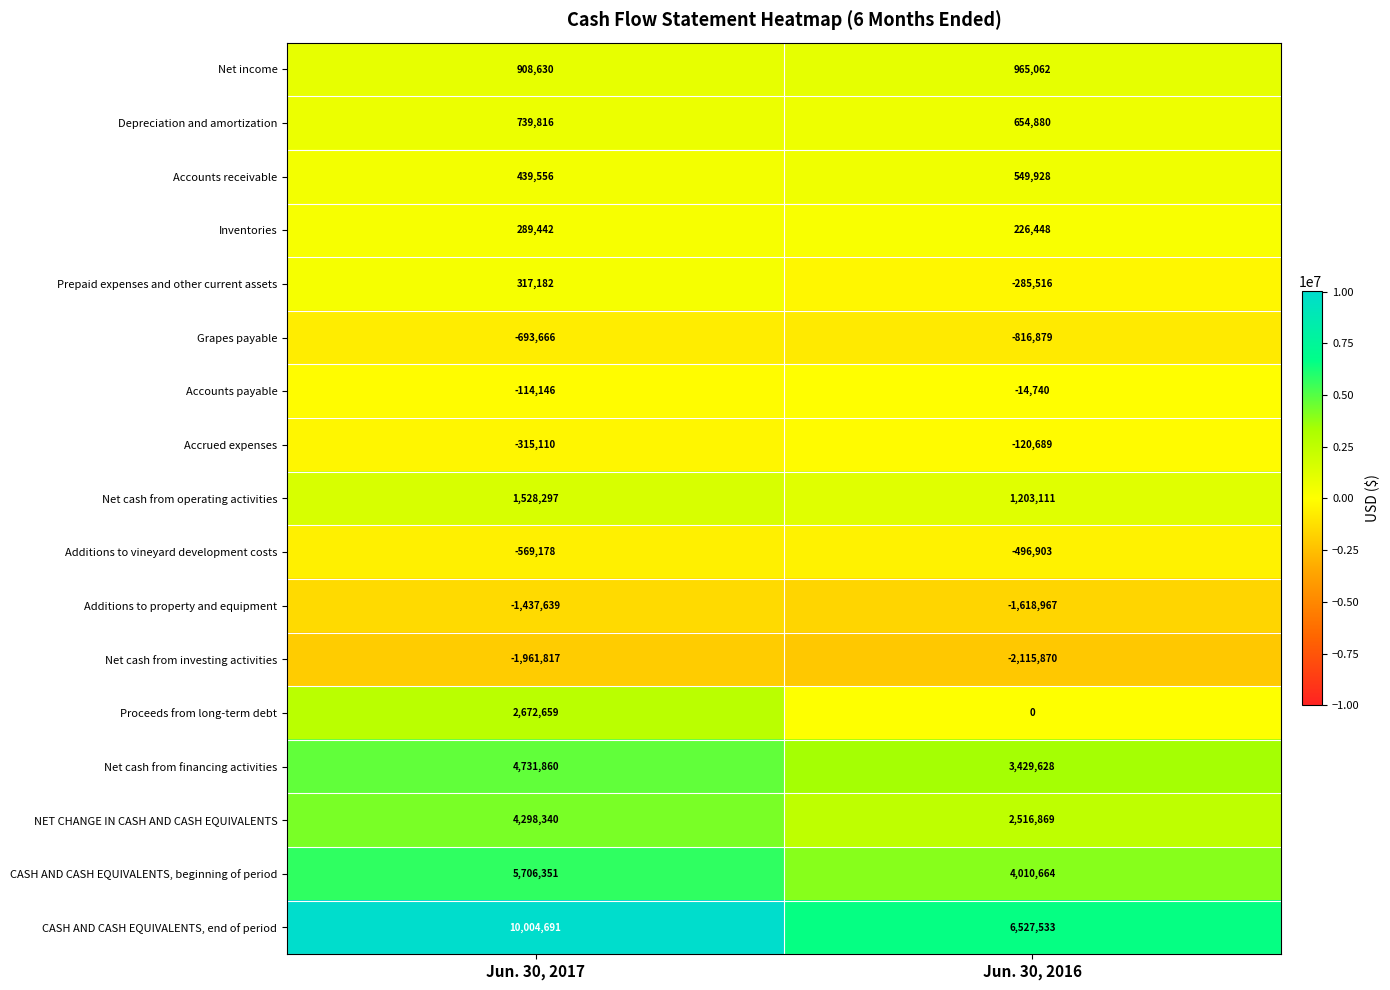

At which category is the sum across all series the highest?

Jun. 30, 2017